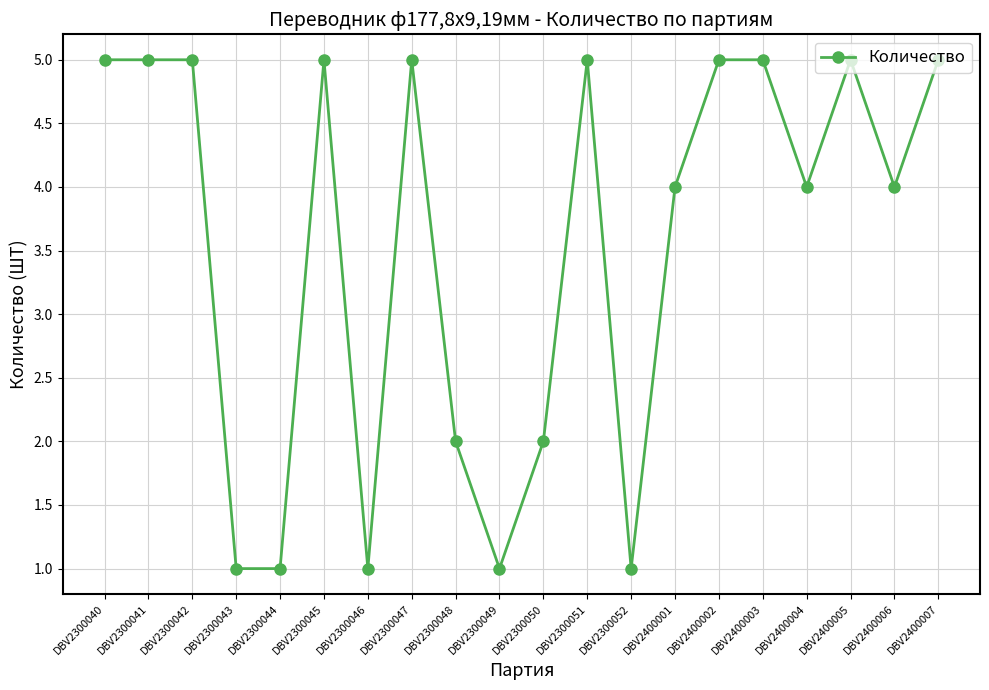

What is the greatest value displayed?

5